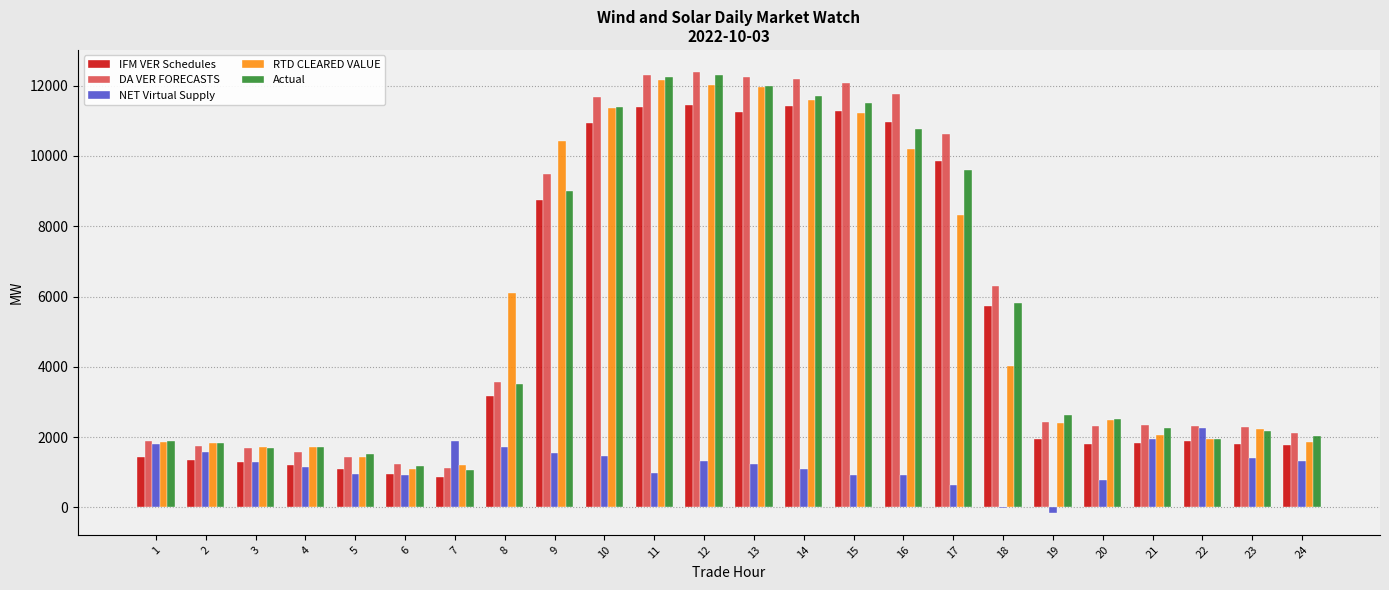

What is the maximum value for IFM VER Schedules?

11436.0